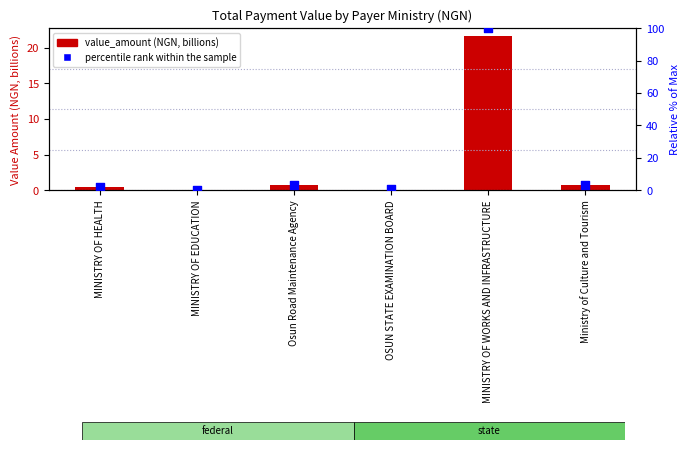

Which series contains the highest Y value?

percentile rank within the sample